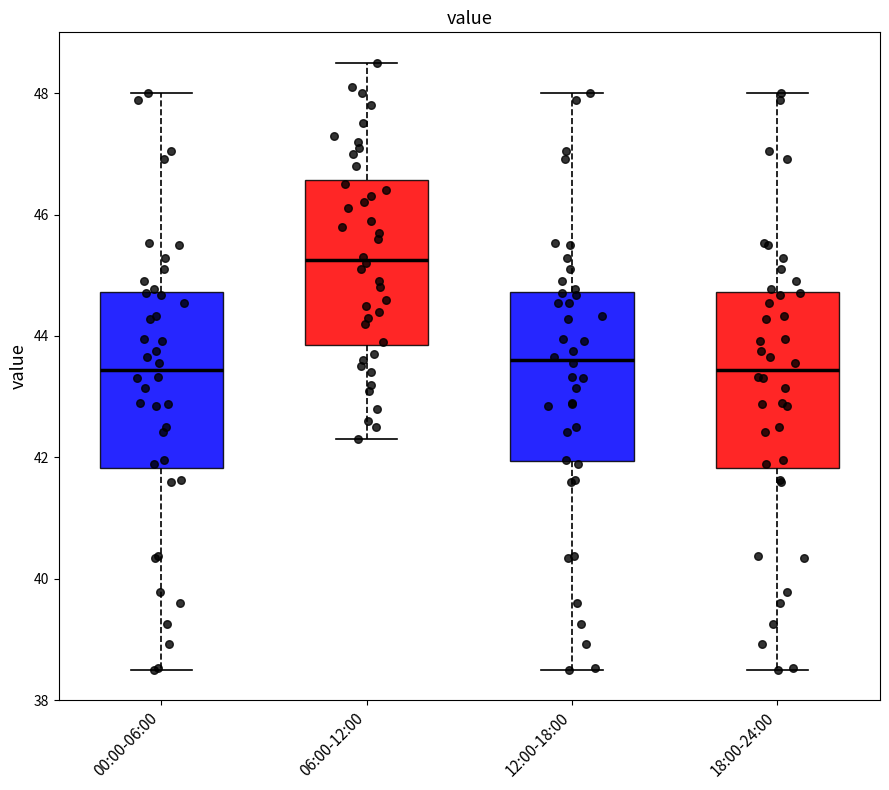

Reading left to right, read every box against the y-axis: the position of its median line, the range the box covers, and the ends of its whiskers. The values are not printed on the chart, so give them approximately, as read against the axis.

00:00-06:00: median 43.4, box 41.8 to 44.8, whiskers 38.6 to 48.0
06:00-12:00: median 45.2, box 43.8 to 46.6, whiskers 42.4 to 48.6
12:00-18:00: median 43.6, box 42.0 to 44.8, whiskers 38.6 to 48.0
18:00-24:00: median 43.4, box 41.8 to 44.8, whiskers 38.6 to 48.0